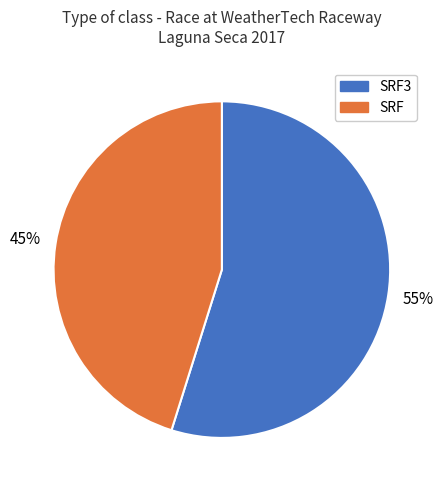

To the nearest percent, what is the combined percentage of SRF and SRF3?

100%